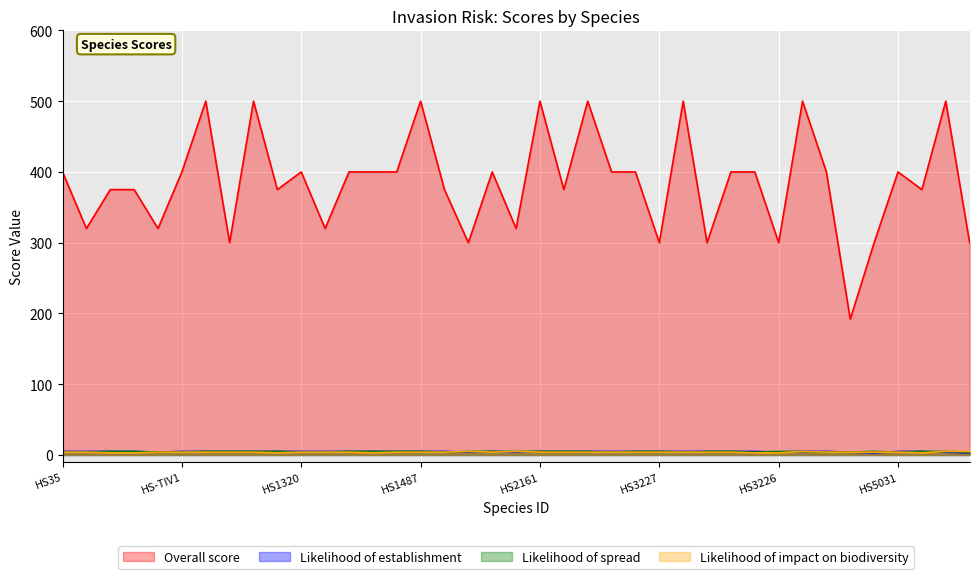

What is the label of the 30th point from the left?

HS3767